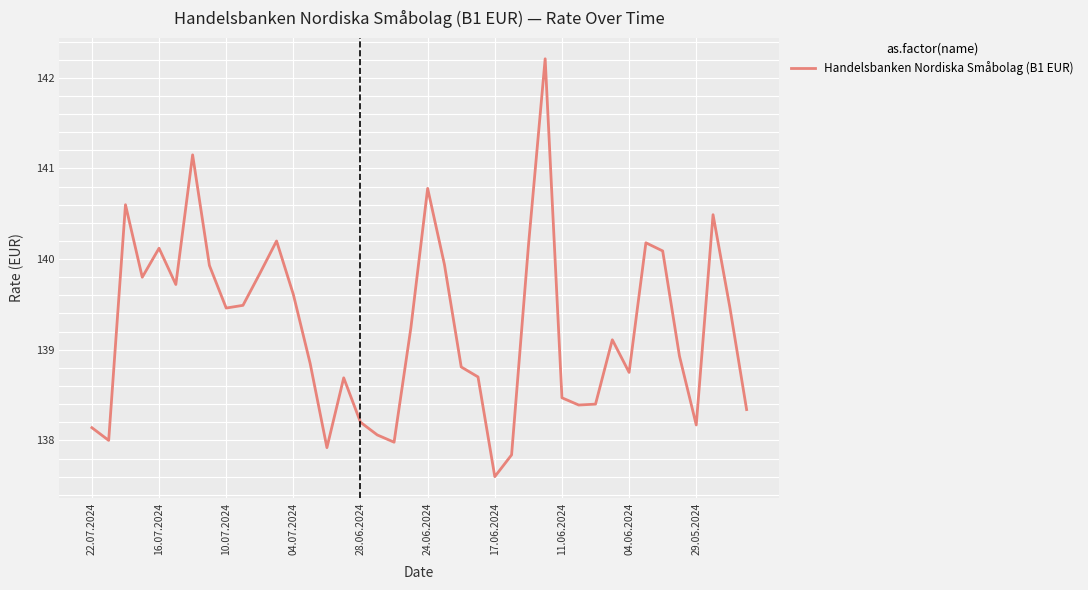

What is the difference between the maximum and minimum values?

4.6